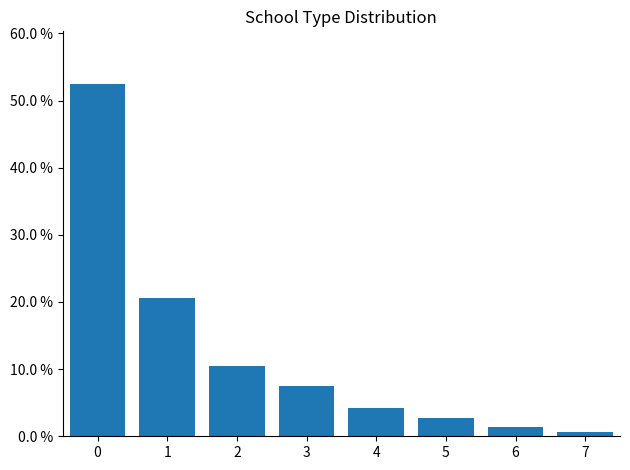

What is the difference between the maximum and minimum values?

0.5